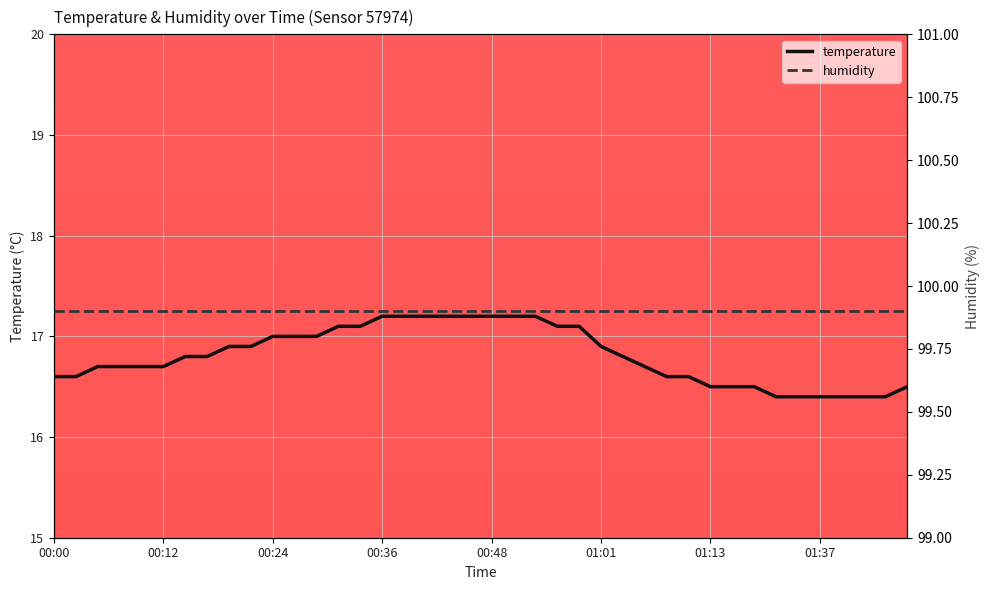

What is the smallest value displayed?

16.4